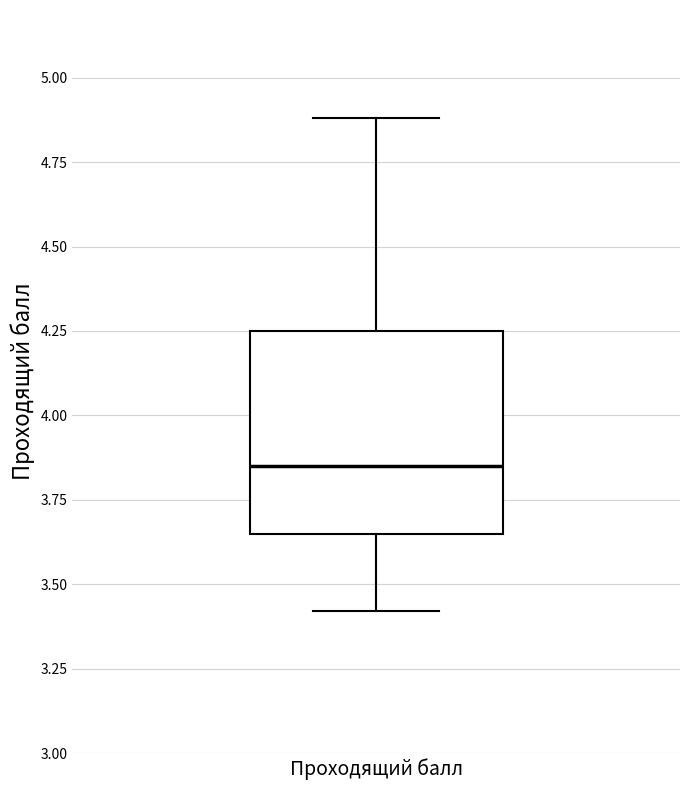

Read this box plot against the y-axis: the position of the median line, the range covered by the box, and the ends of both whiskers. The values are not printed on the chart, so give them approximately, as read against the axis.

median 3.85, box 3.65 to 4.25, whiskers 3.40 to 4.90